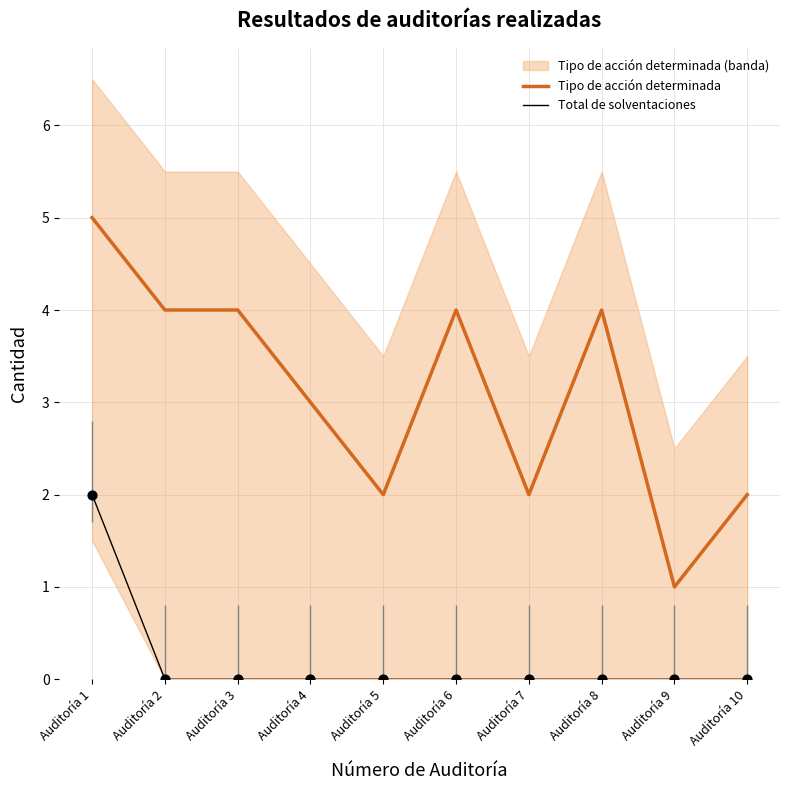

What is the total value across all series at Auditoría 2?

4